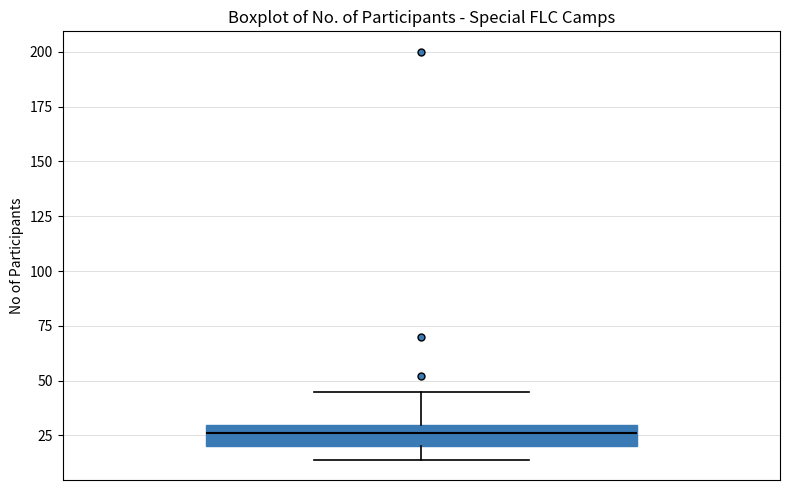

Read this box plot against the y-axis: the position of the median line, the range covered by the box, and the ends of both whiskers. The values are not printed on the chart, so give them approximately, as read against the axis.

median 25, box 20 to 30, whiskers 15 to 45